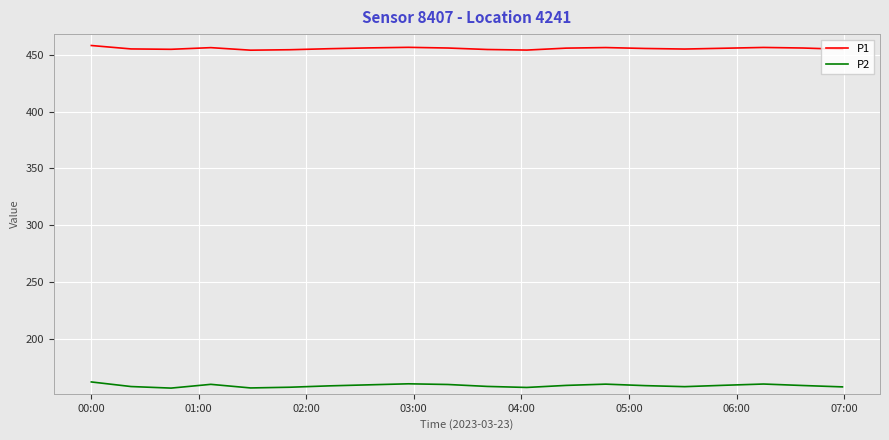

Which series has the largest total across all categories?

P1